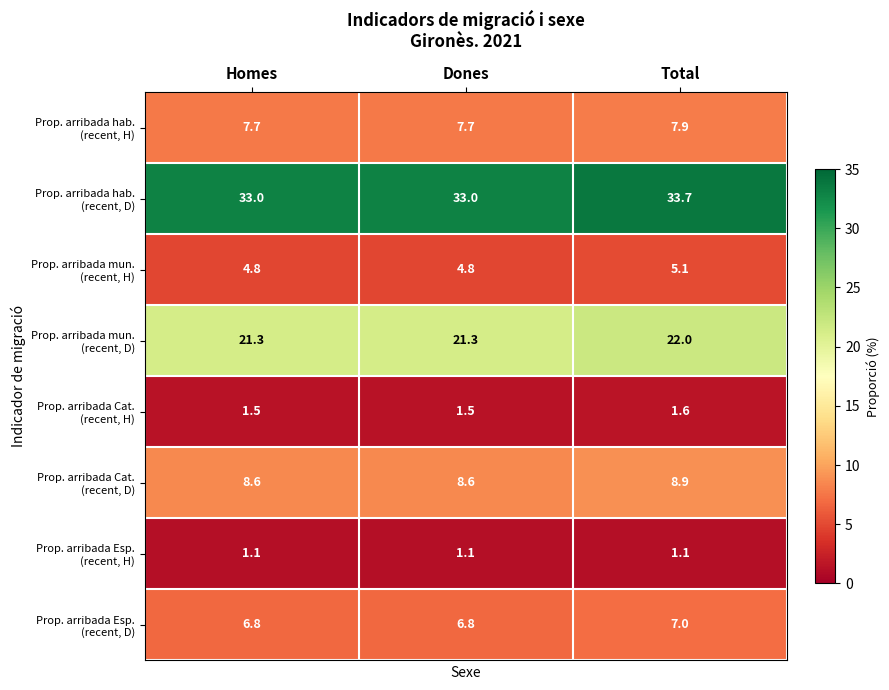

What is the spread (max minus min) of values at Dones?

31.9